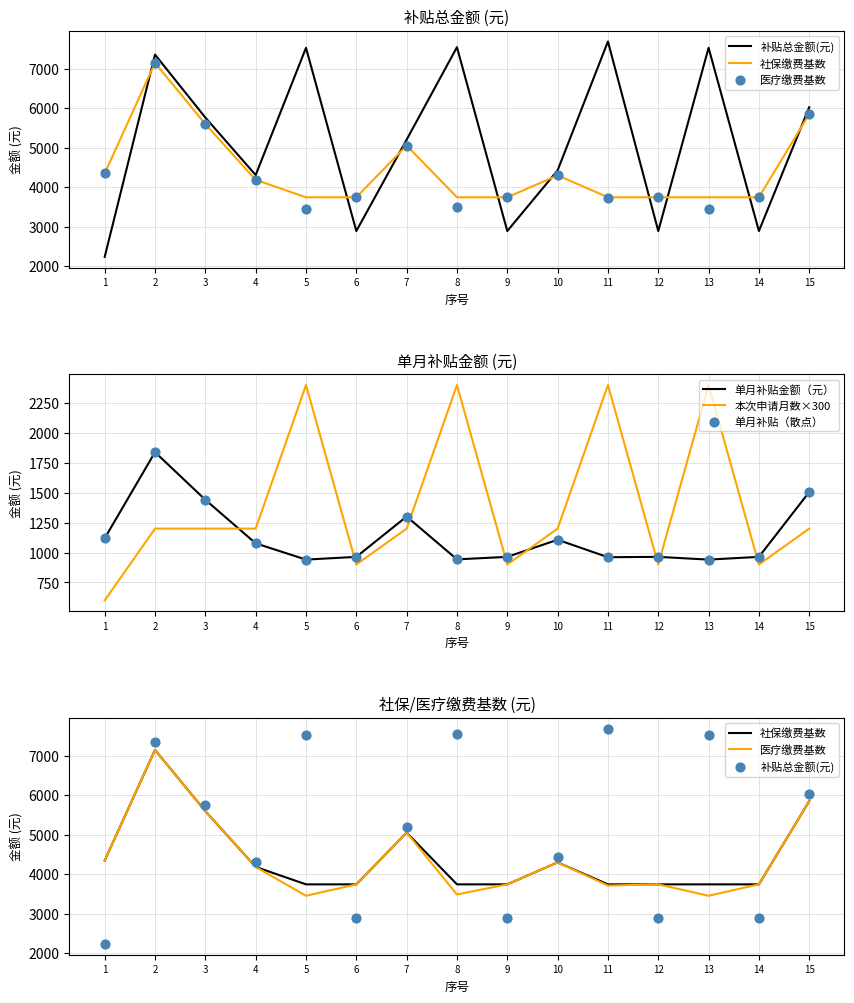

At which category is the sum across all series the highest?

2